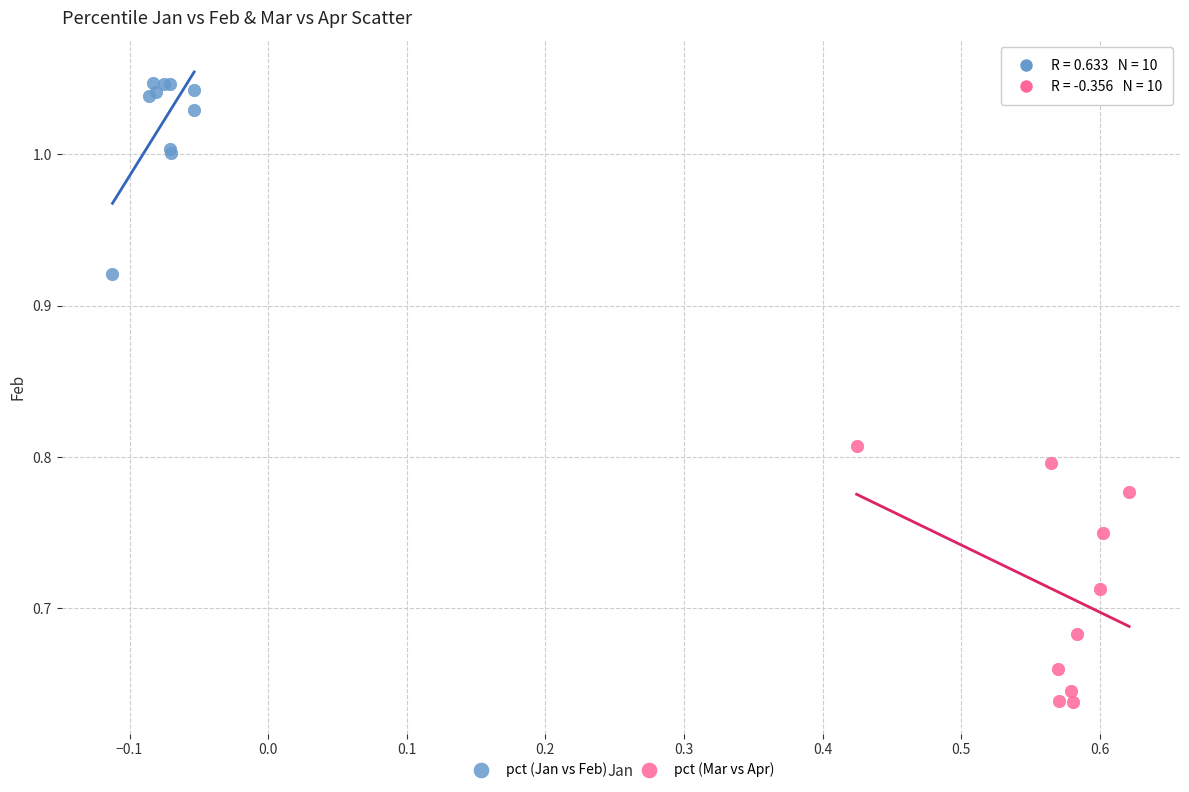

Which series has the widest spread of Y values?

pct (Mar vs Apr)